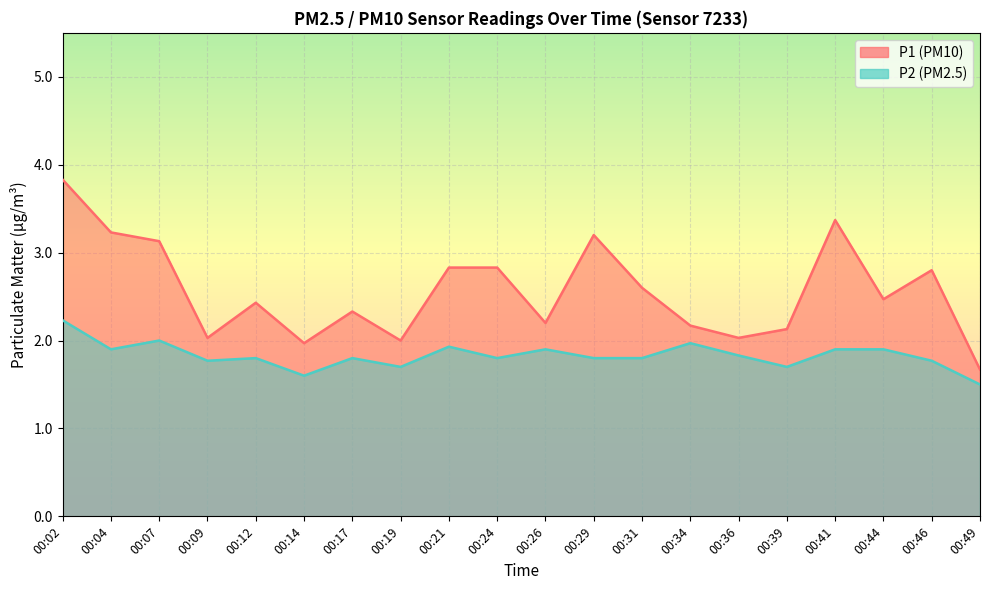

What is the sum of all P2 values?

36.6